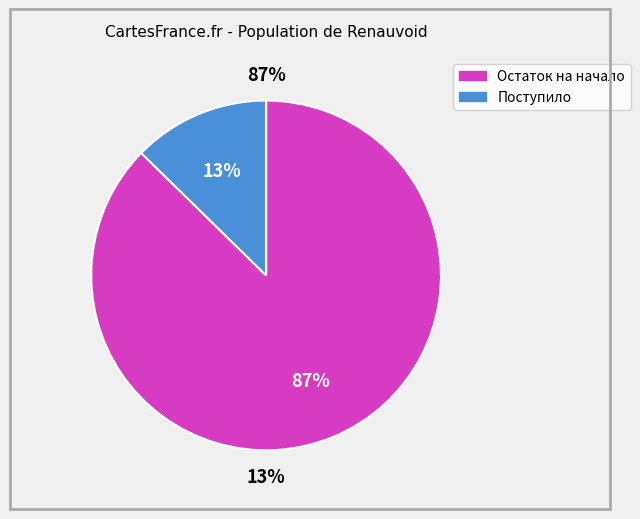

To the nearest percent, what is the average slice percentage?

50%